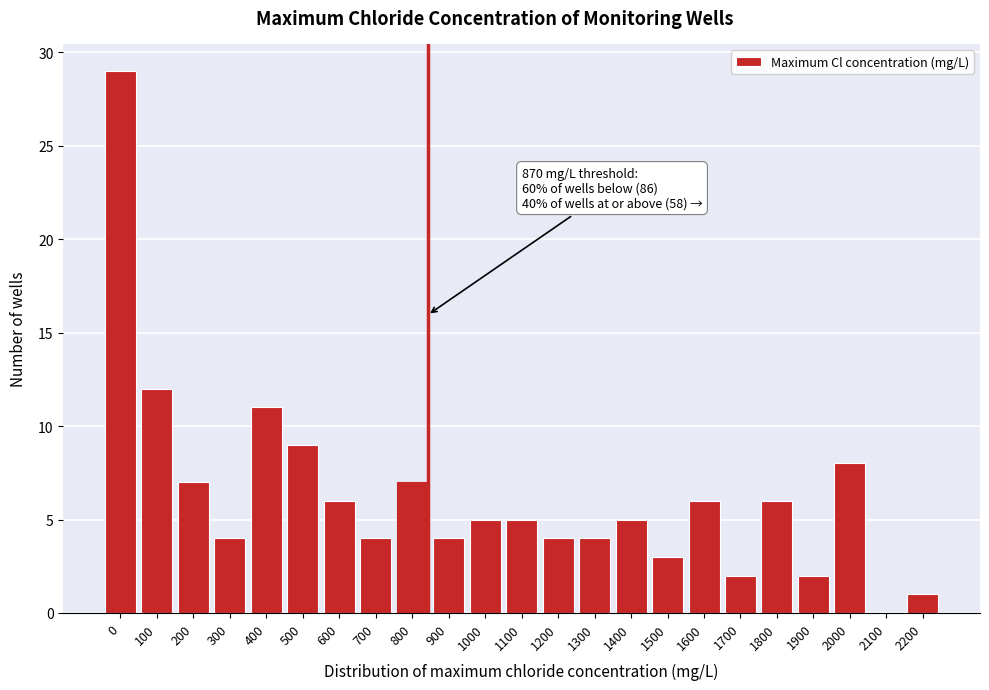

Reading right to left, extract all data points from this chart.

2200=1	2100=0	2000=8	1900=2	1800=6	1700=2	1600=6	1500=3	1400=5	1300=4	1200=4	1100=5	1000=5	900=4	800=7	700=4	600=6	500=9	400=11	300=4	200=7	100=12	0=29